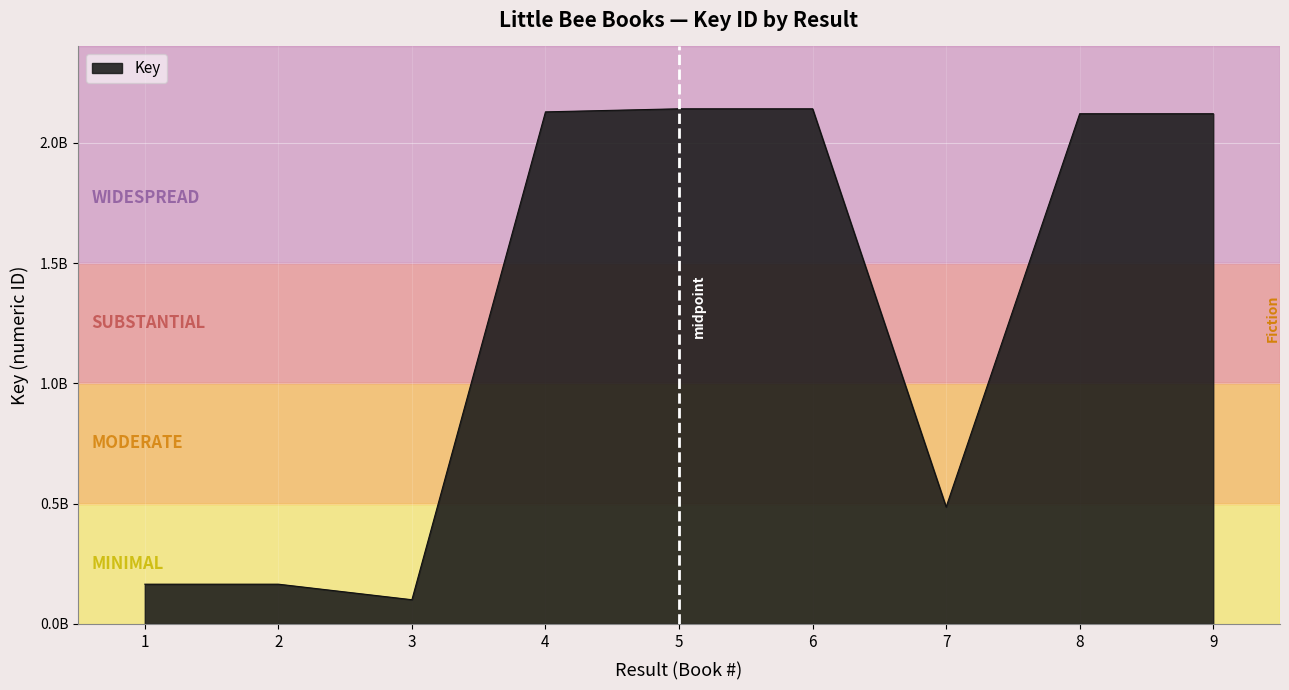

Where is the data nearest to the value 1120851200?

7